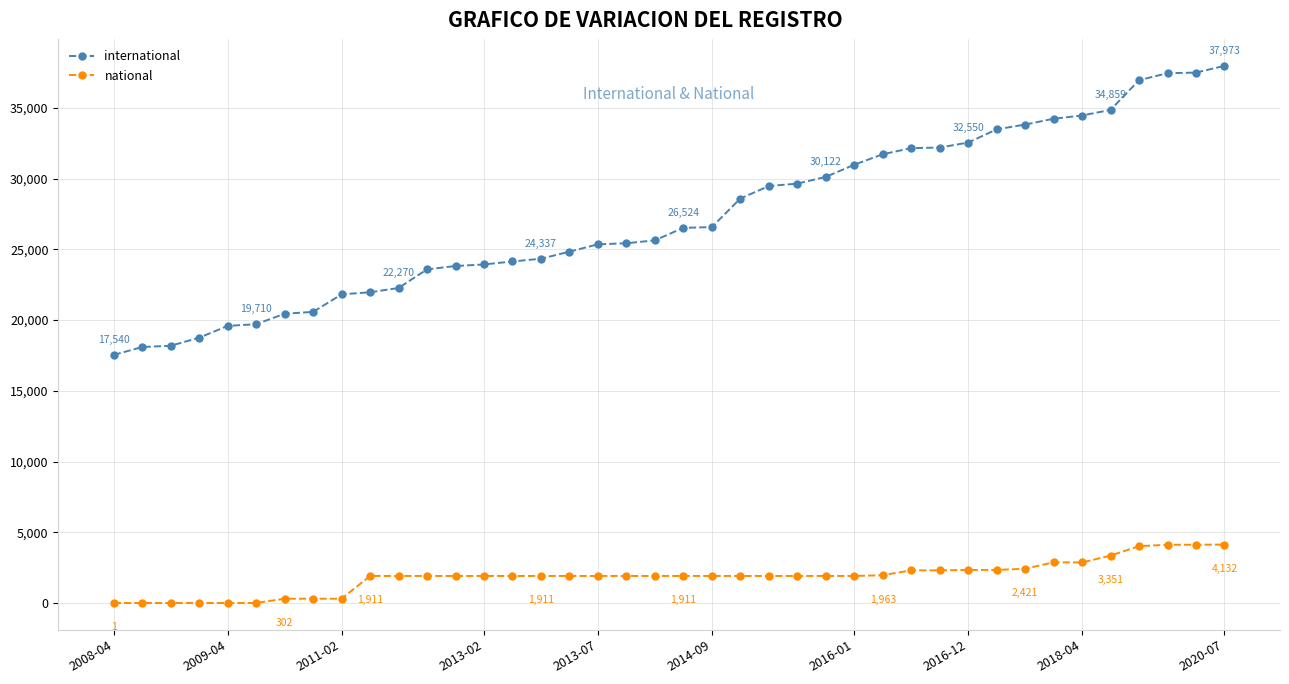

What is the average value of the national series?

1861